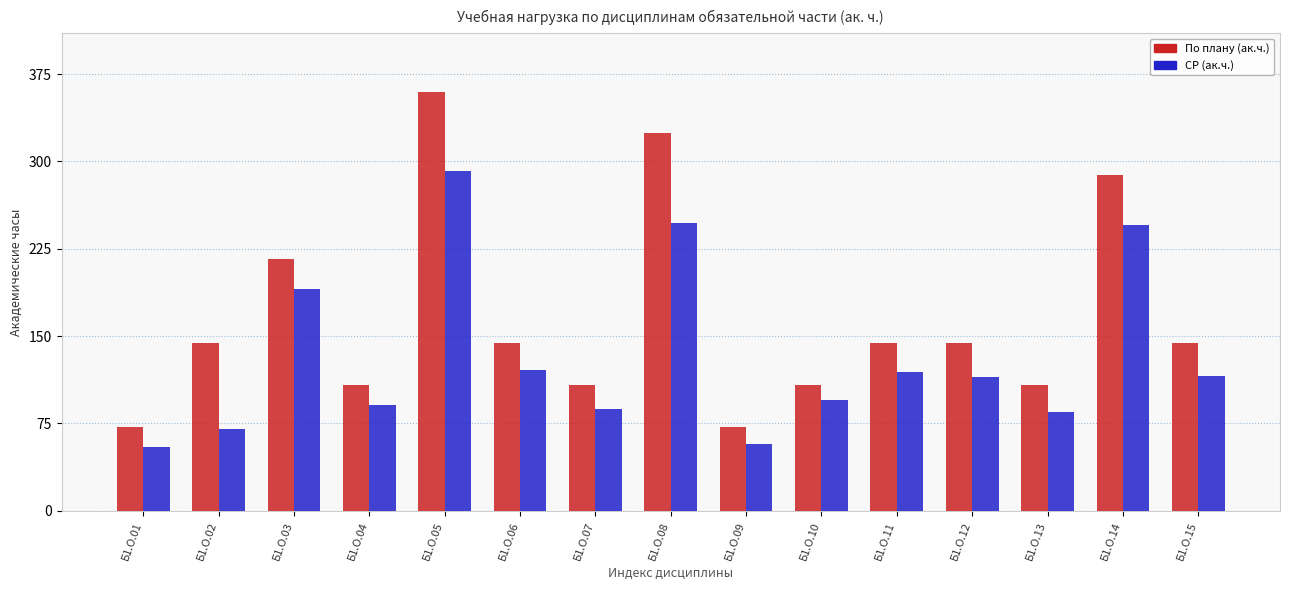

At which label is СР (ак.ч.) closest to 173?

Б1.О.03